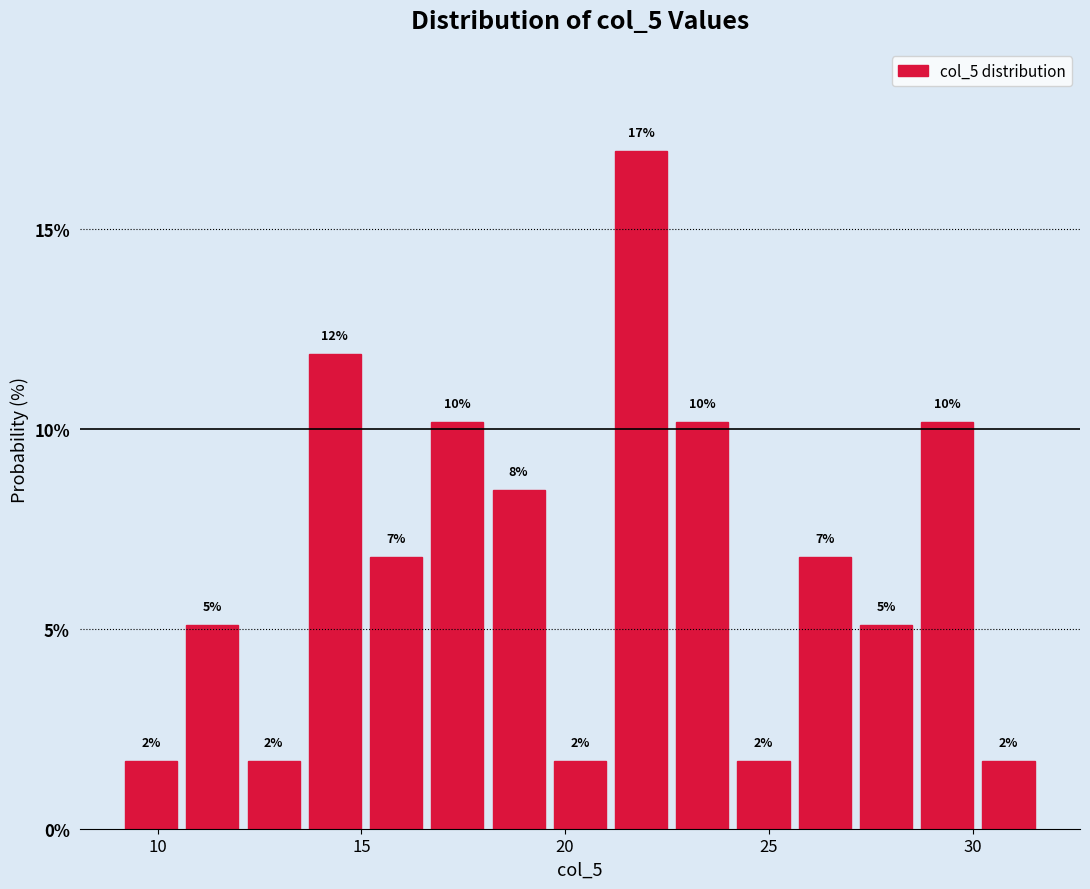

Read against the x-axis, roughly where is the centre of the tallest bar?

22.0